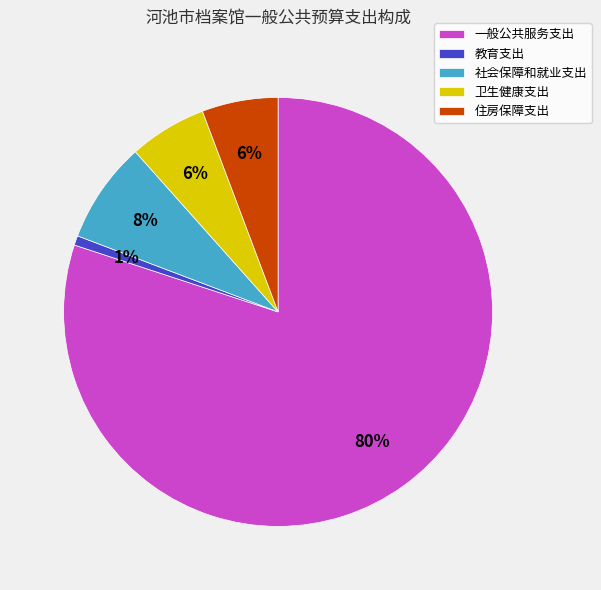

Which slice is the smallest?

教育支出